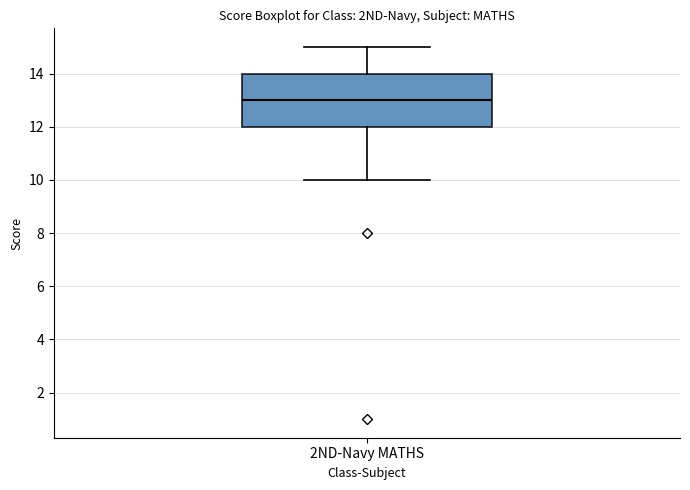

Read this box plot against the y-axis: the position of the median line, the range covered by the box, and the ends of both whiskers. The values are not printed on the chart, so give them approximately, as read against the axis.

median 13, box 12 to 14, whiskers 10 to 15